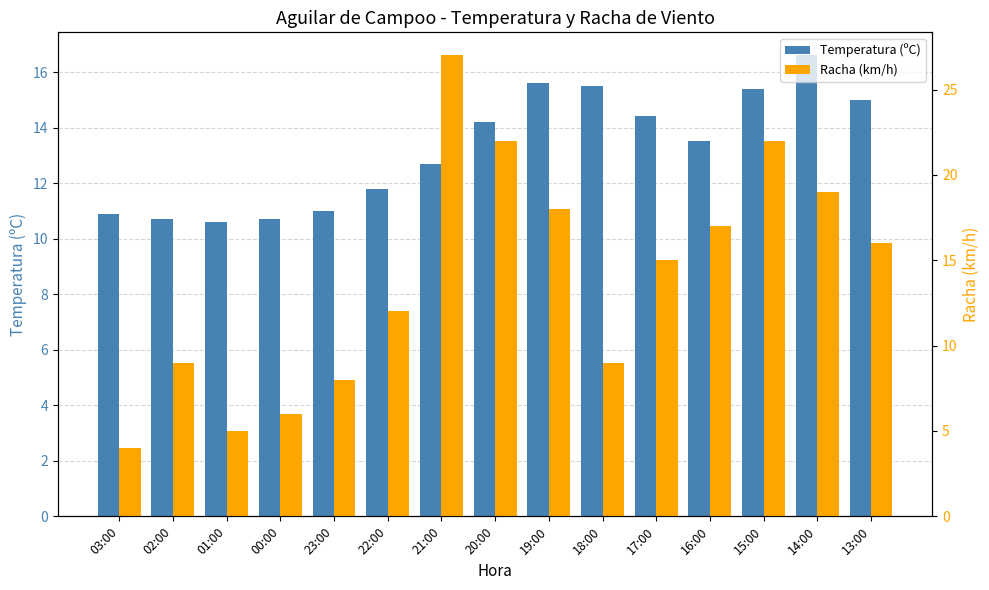

The value of Temperatura (ºC) at 14:00 is 16.6. True or false?

True